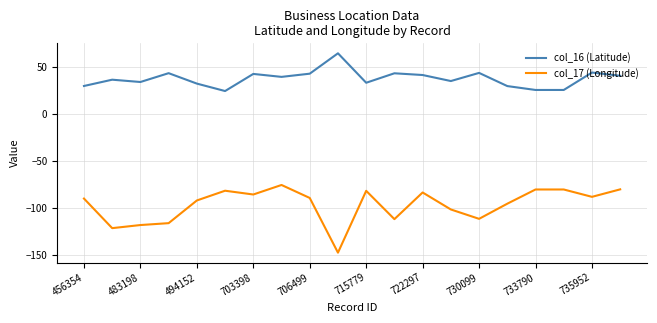

Which series has the largest total across all categories?

col_16 (Latitude)